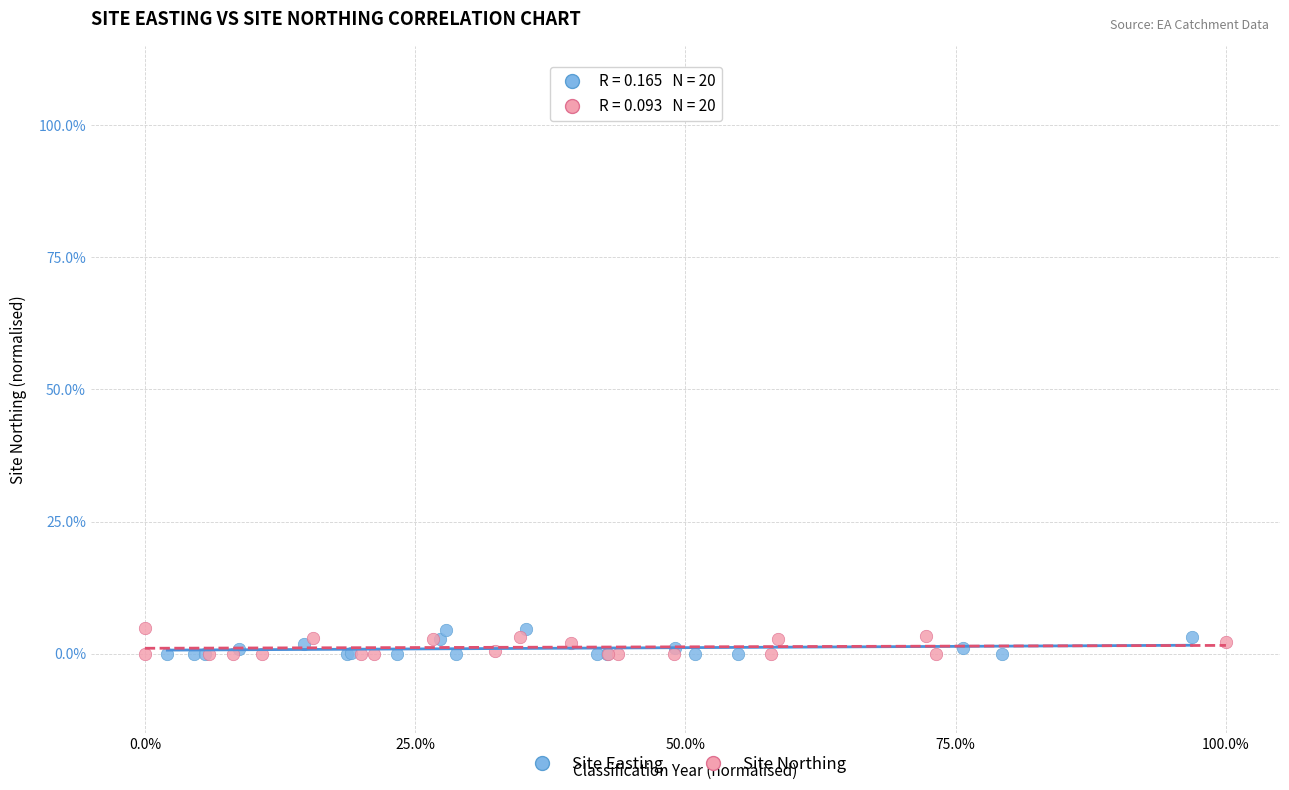

What are all the series names shown in the legend?

Site Easting, Site Northing